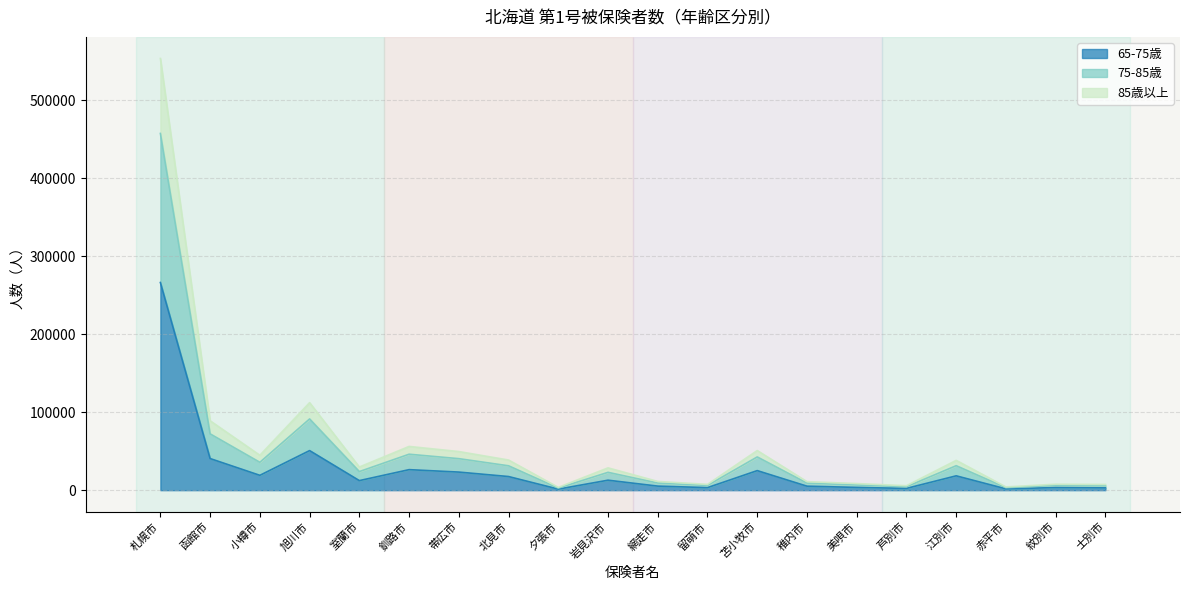

Does the chart have visible grid lines?

Yes